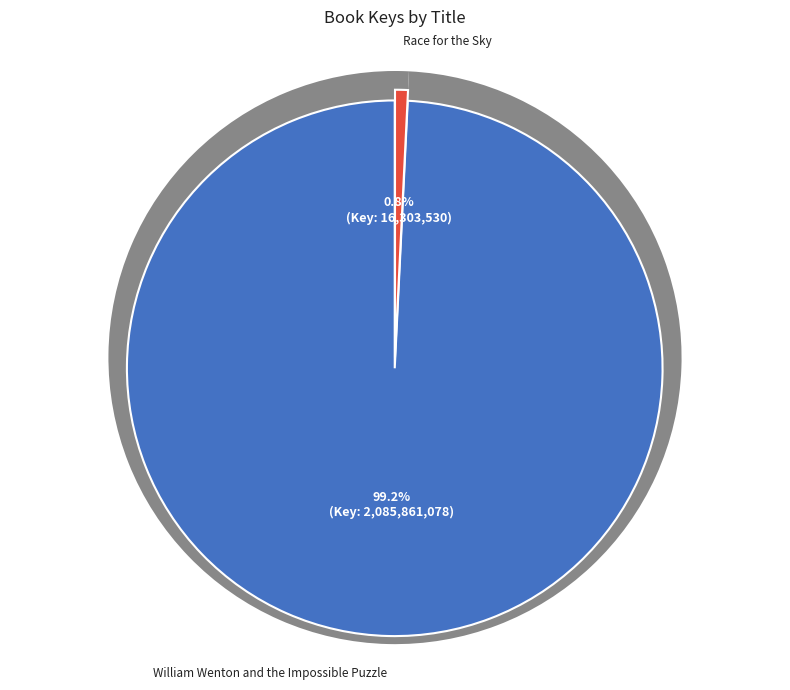

To the nearest percent, what is the difference between the largest and smallest slice percentages?

98%